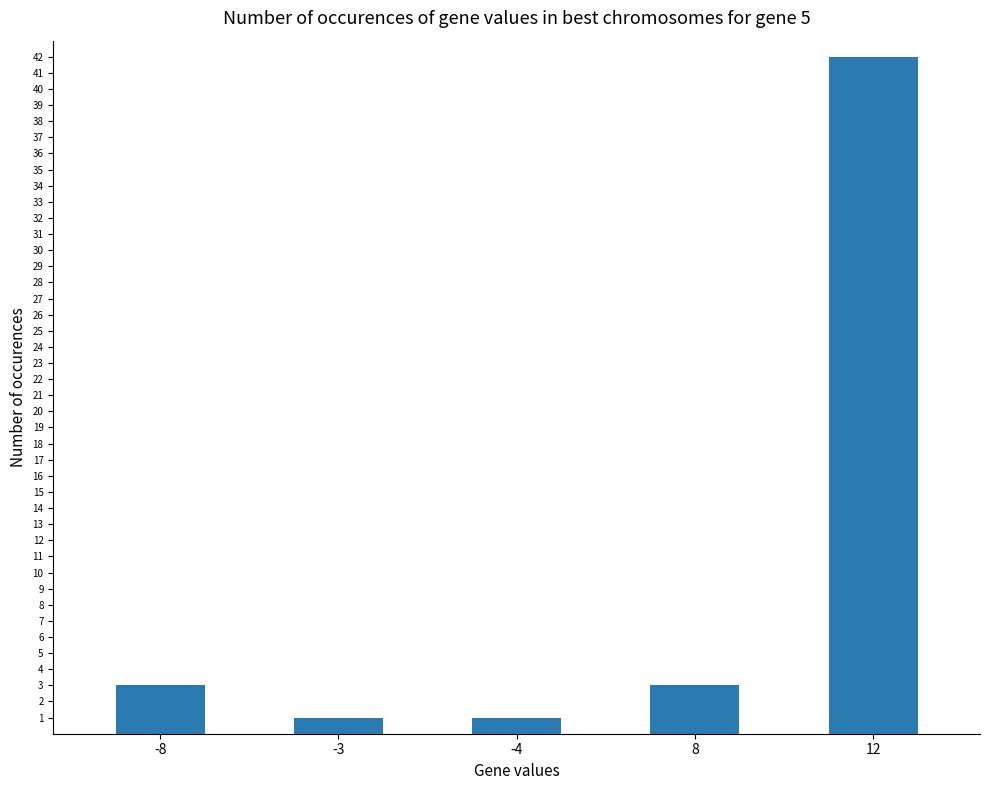

True or false: the data shows 5 at -8.

False